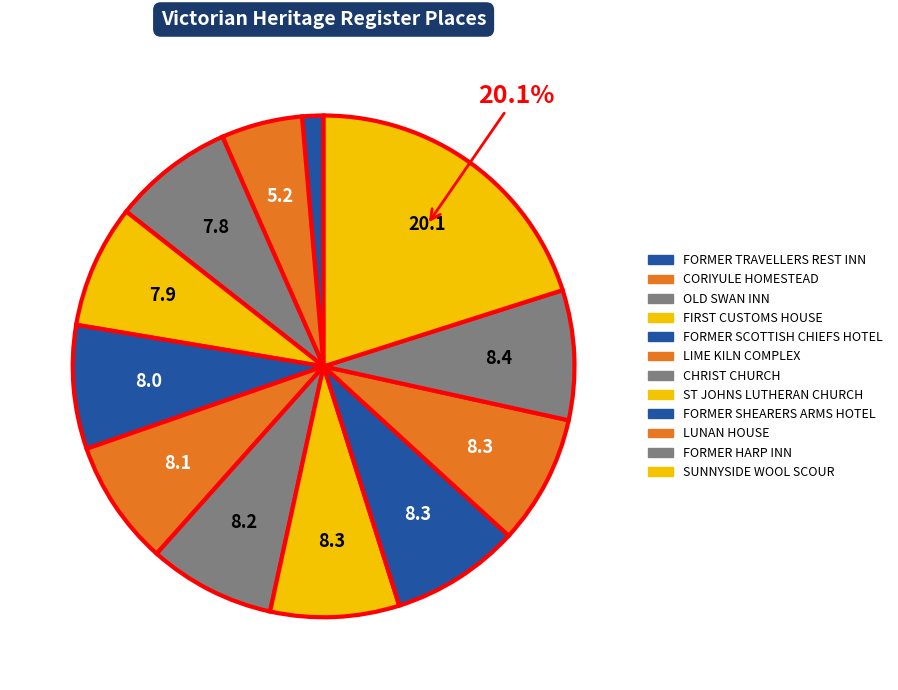

Which slice is the largest?

SUNNYSIDE WOOL SCOUR